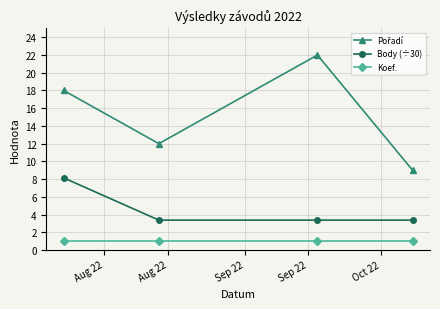

At how many categories does at least one series exceed 11?

3